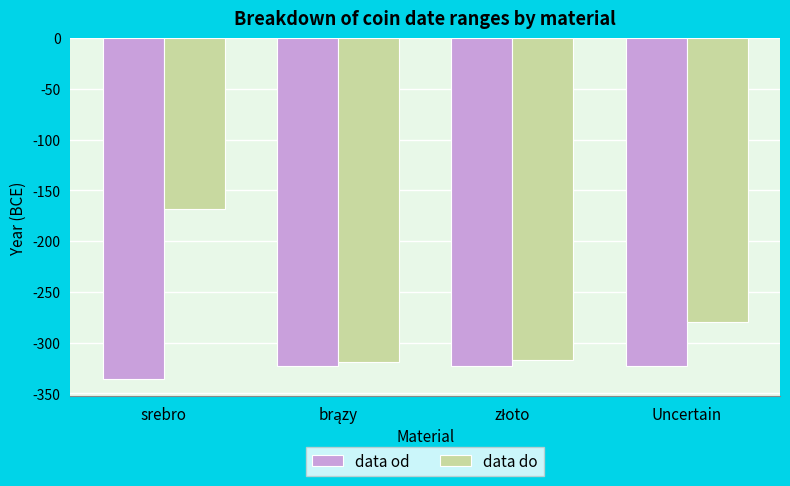

What is the difference between the highest and lowest values at Uncertain?

43